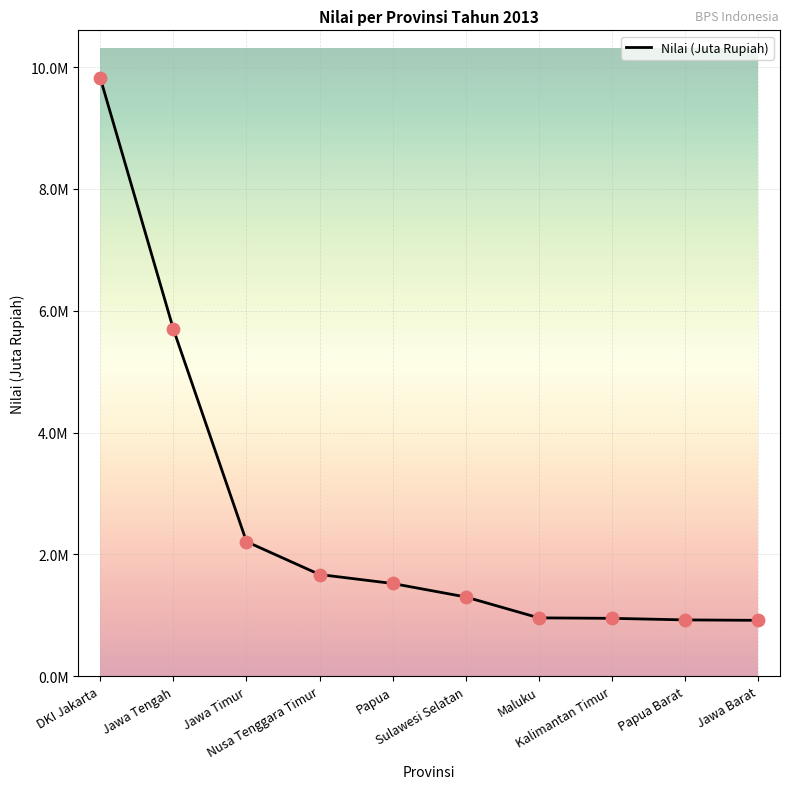

Does the chart have visible grid lines?

Yes